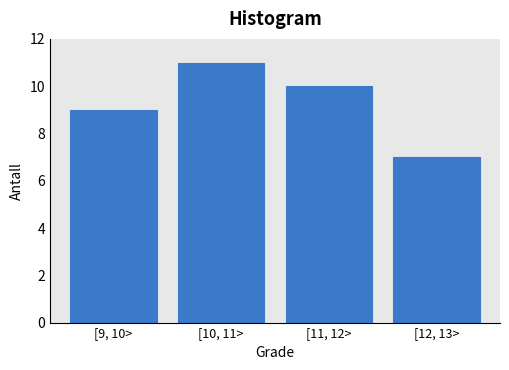

Reading right to left, extract all data points from this chart.

[12, 13>=7	[11, 12>=10	[10, 11>=11	[9, 10>=9